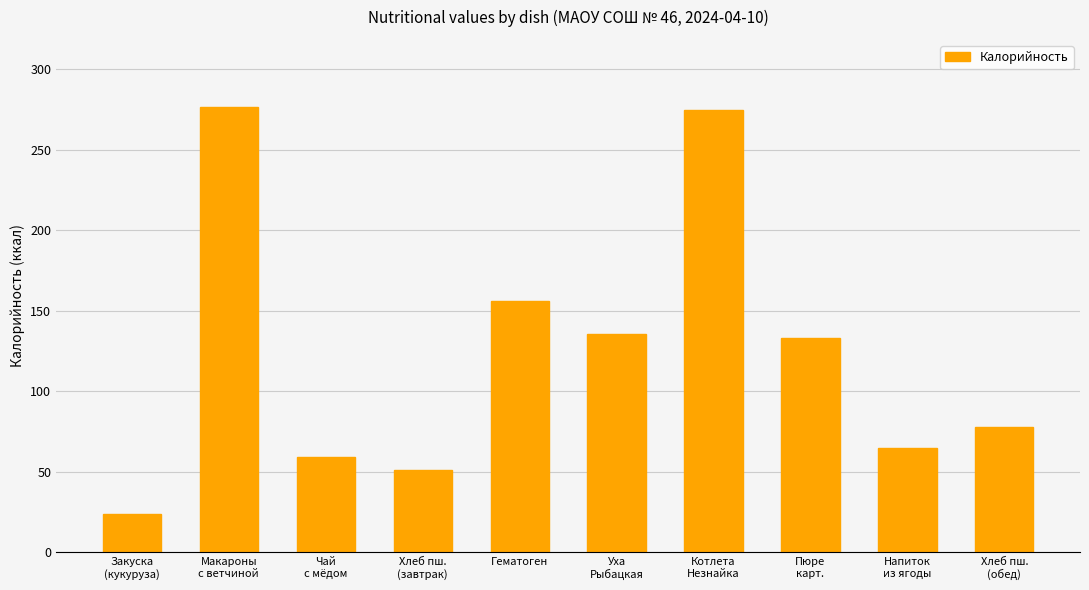

What is the difference between the values at Макароны
с ветчиной and Хлеб пш.
(завтрак)?

225.6